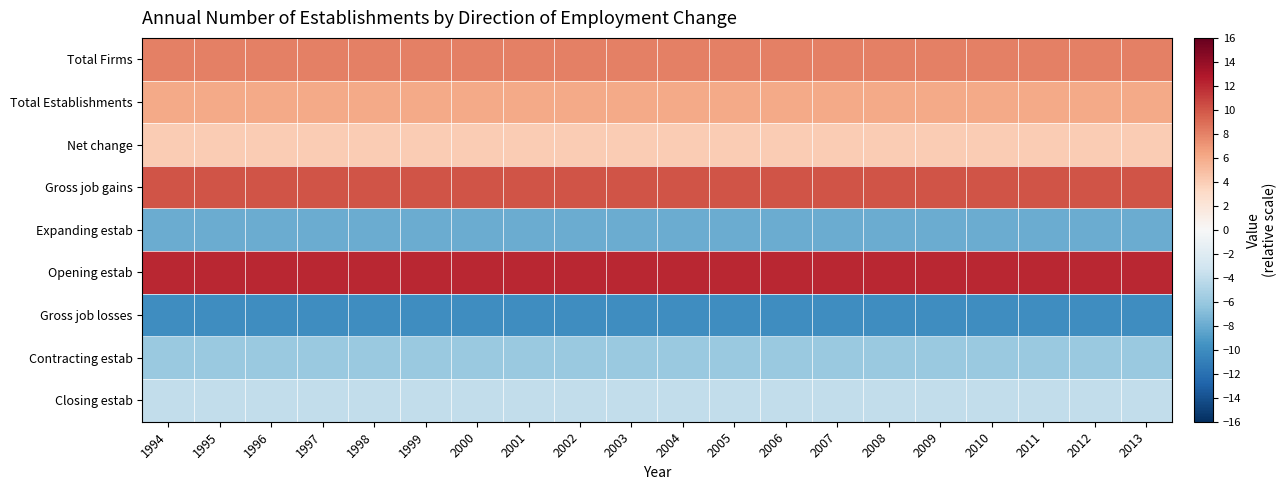

At which category is the sum across all series the highest?

1994